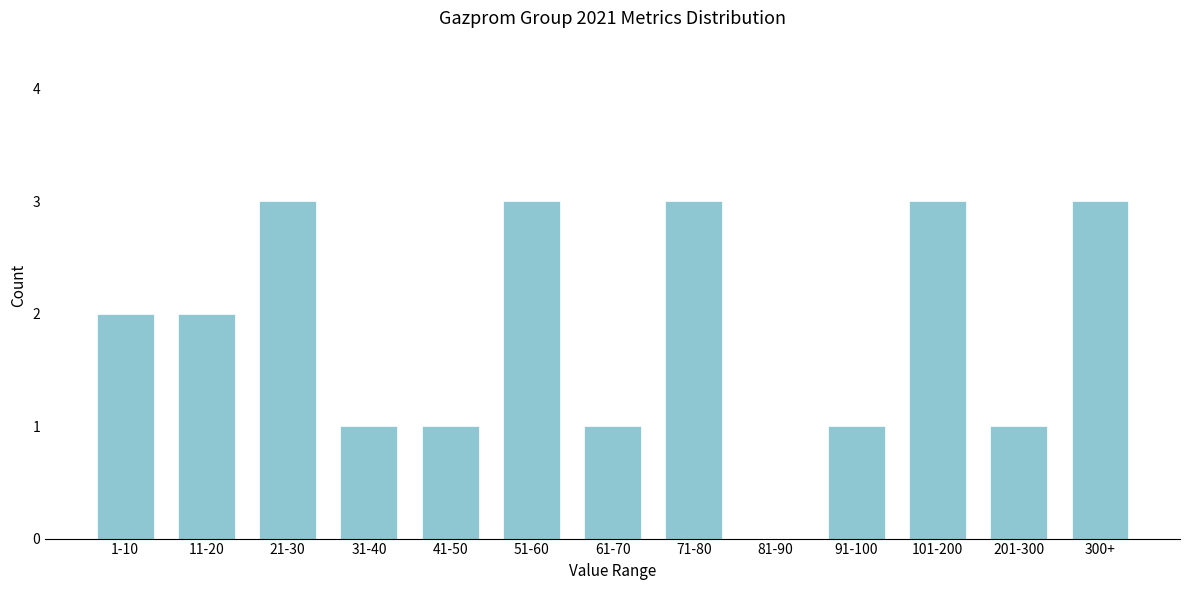

Reading left to right, extract all data points from this chart.

1-10=2	11-20=2	21-30=3	31-40=1	41-50=1	51-60=3	61-70=1	71-80=3	81-90=0	91-100=1	101-200=3	201-300=1	300+=3